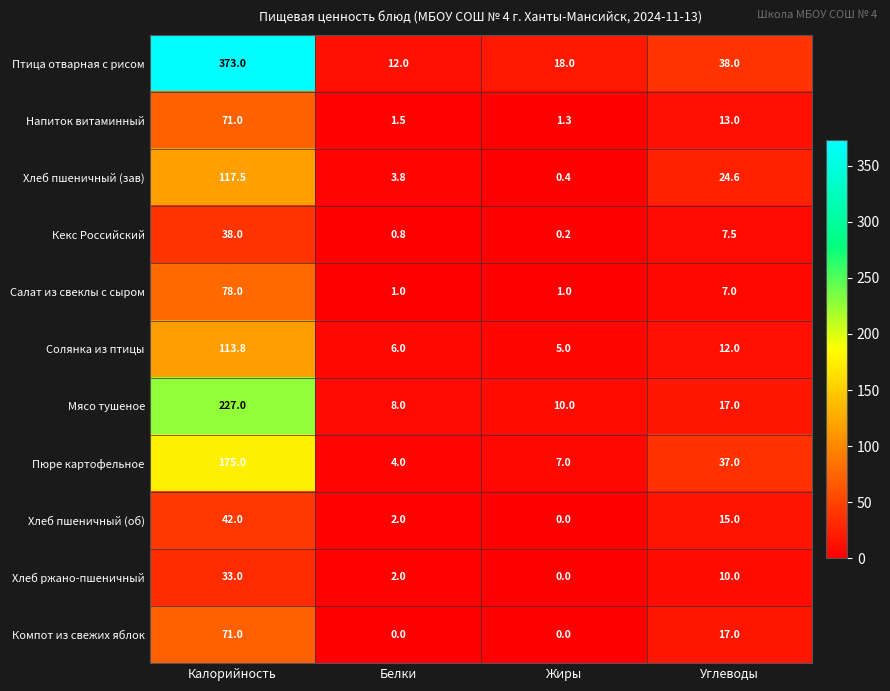

What is the highest value of the Хлеб ржано-пшеничный series?

33.0